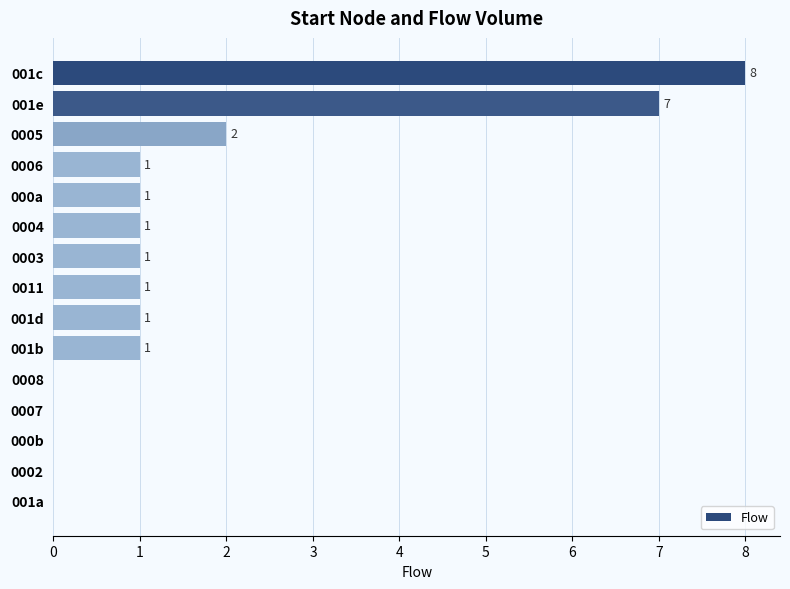

What is the average value?

2